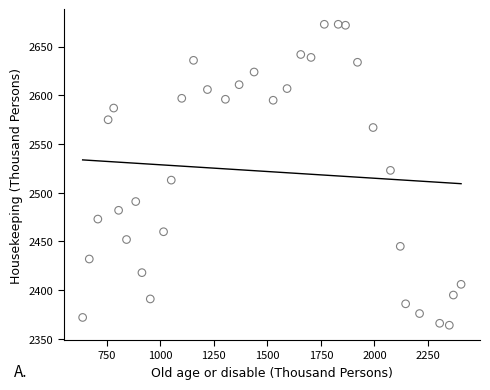

What is the range of Y values (max minus min)?

309